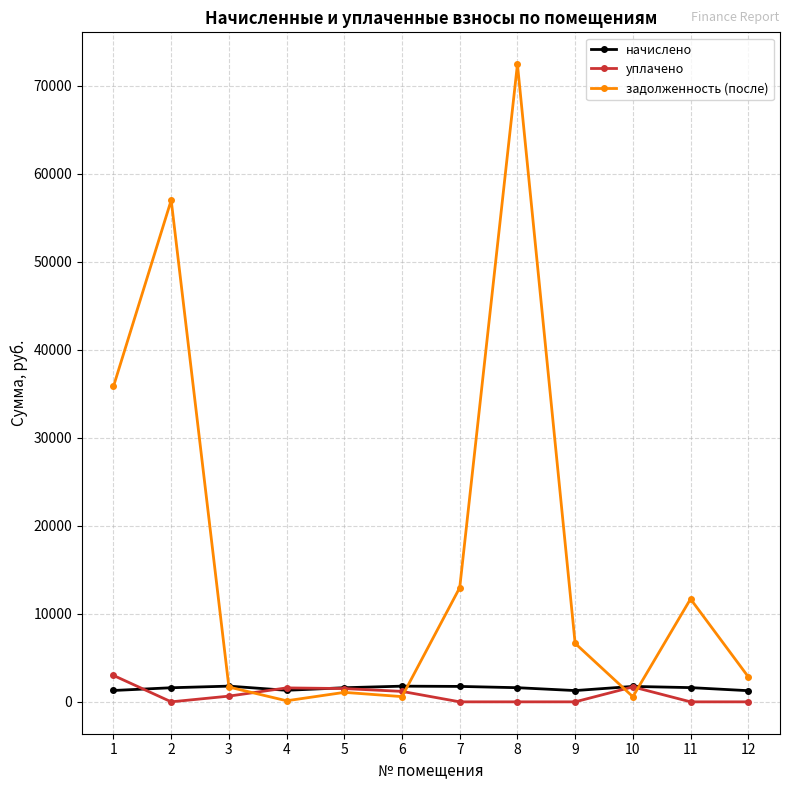

At how many categories does at least one series exceed 22688?

3